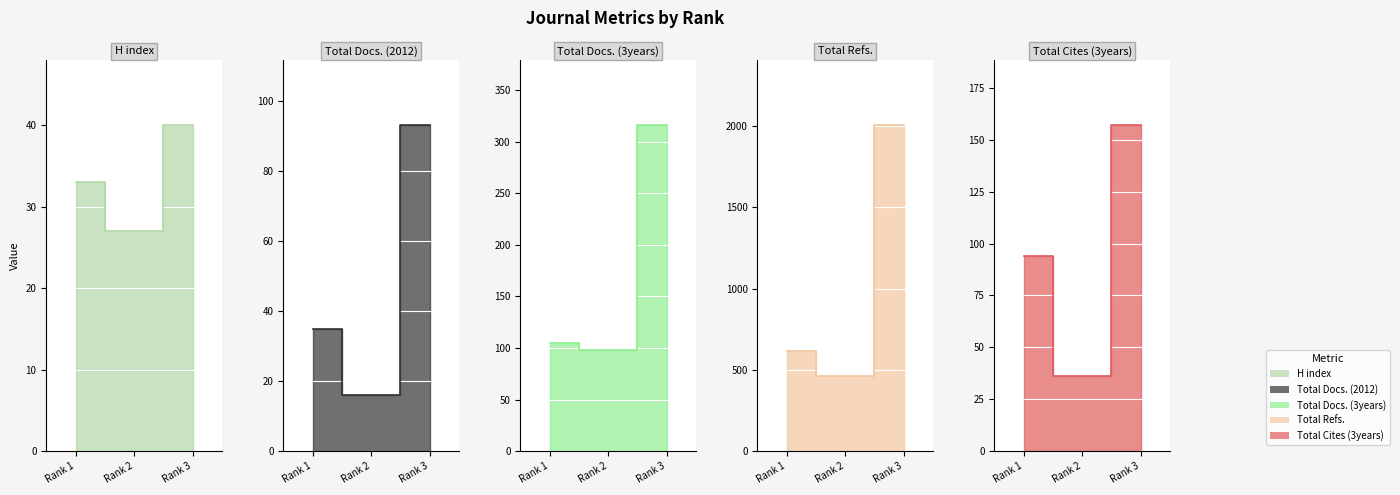

At which category is the sum across all series the highest?

Rank 3